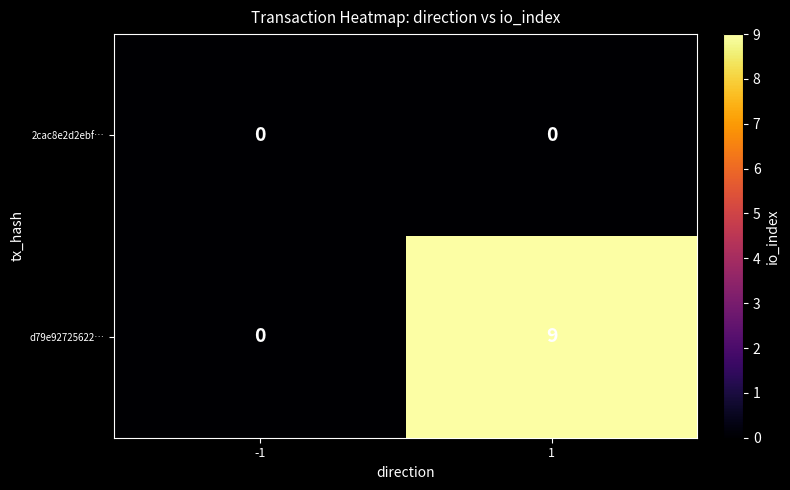

List the series in order of their overall mean, lowest first.

2cac8e2d2ebf…, d79e92725622…